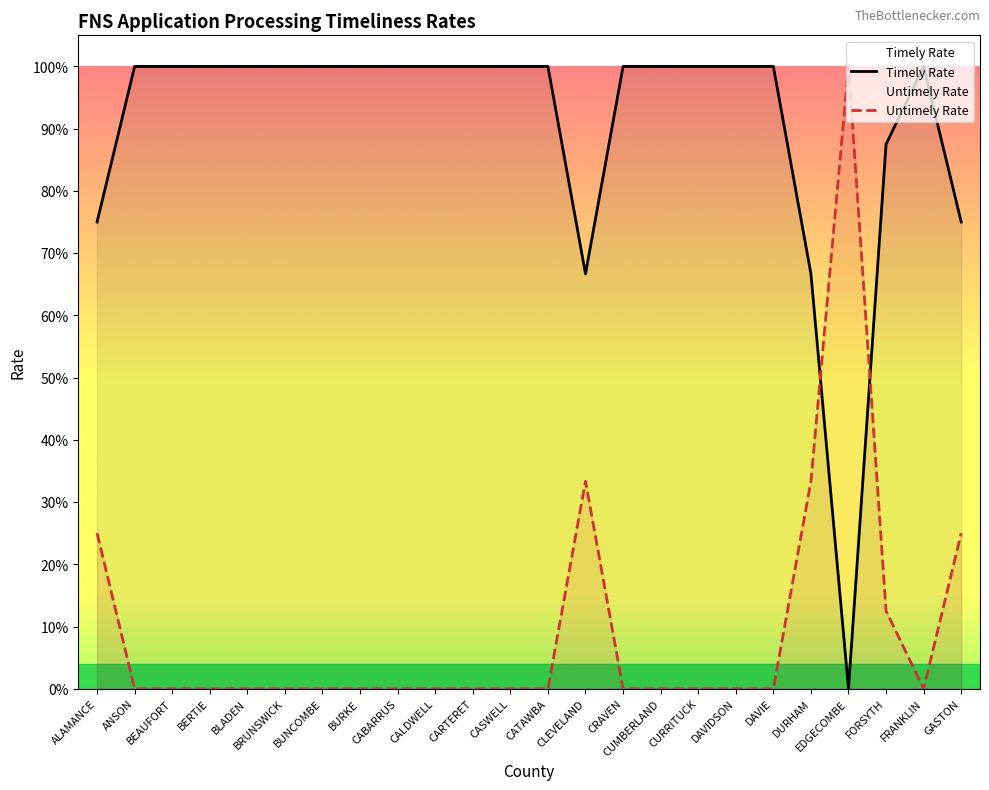

What value does the Untimely Rate series have at GASTON?

0.2